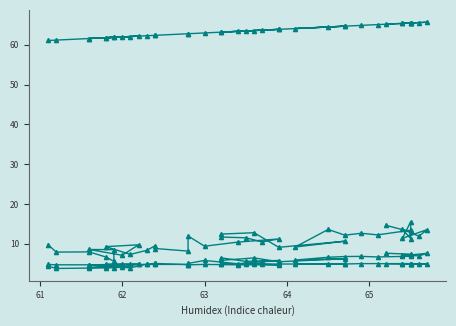

Count the number of categories in the chart.

40